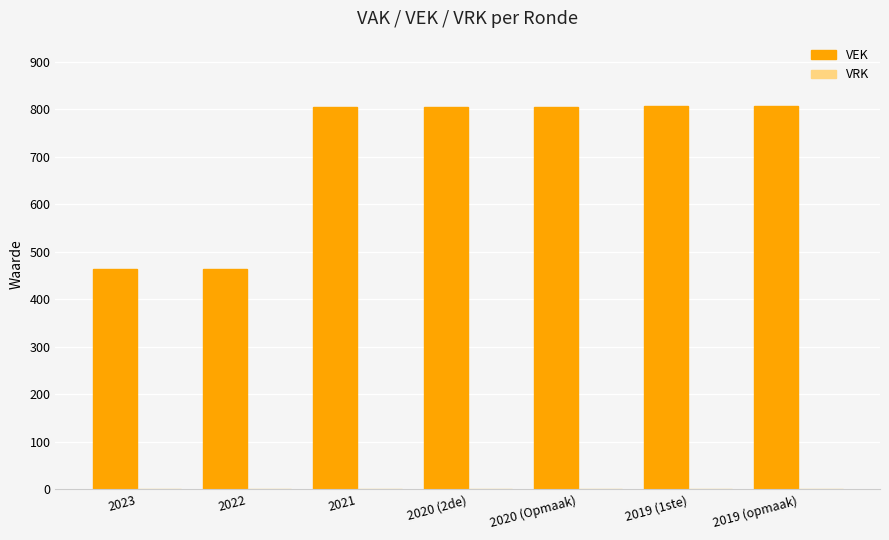

What is the greatest value displayed?

806